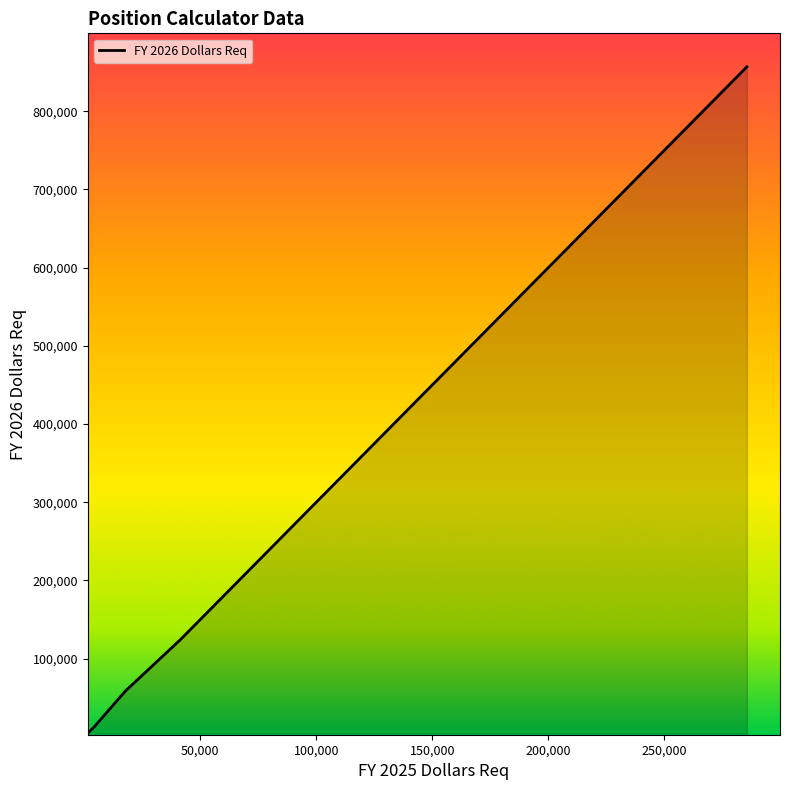

What is the average value?

152157